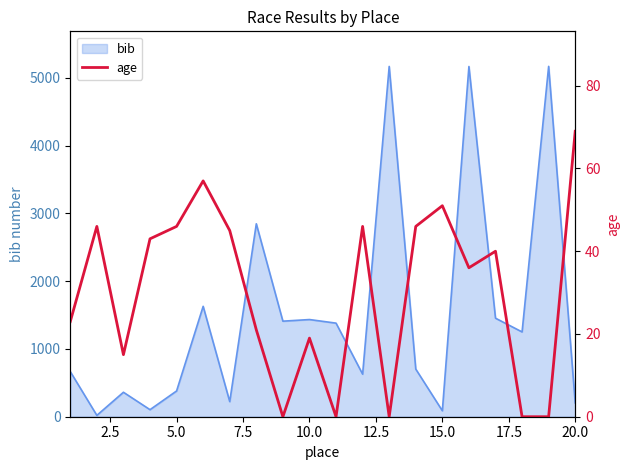

True or false: the data shows 45 at 20.0.

False